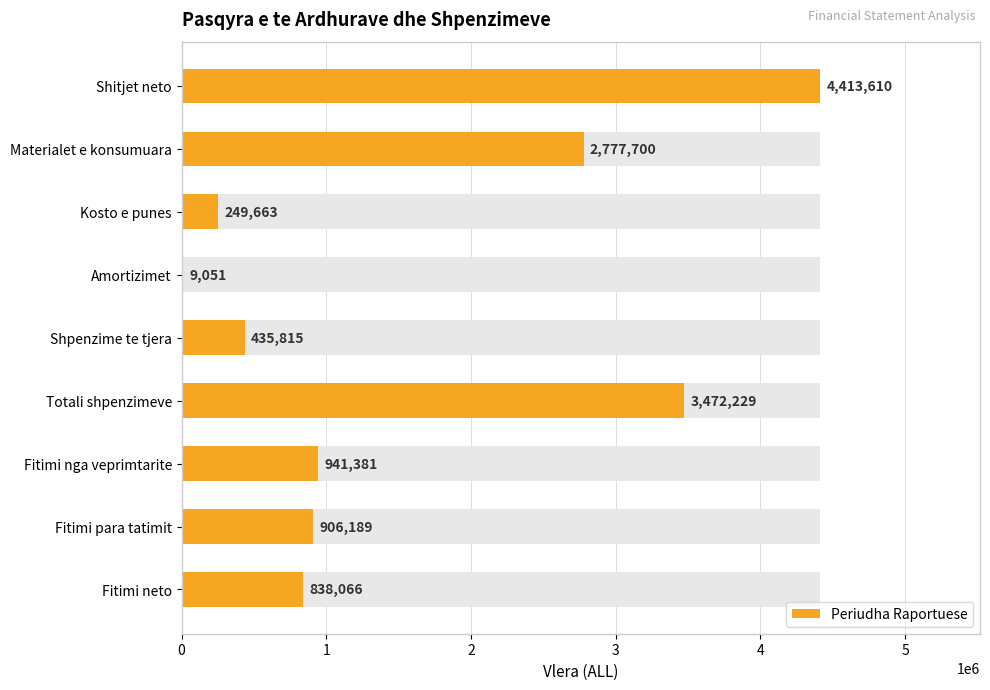

What is the ratio of the value at Materialet e konsumuara to the value at Amortizimet?

306.9